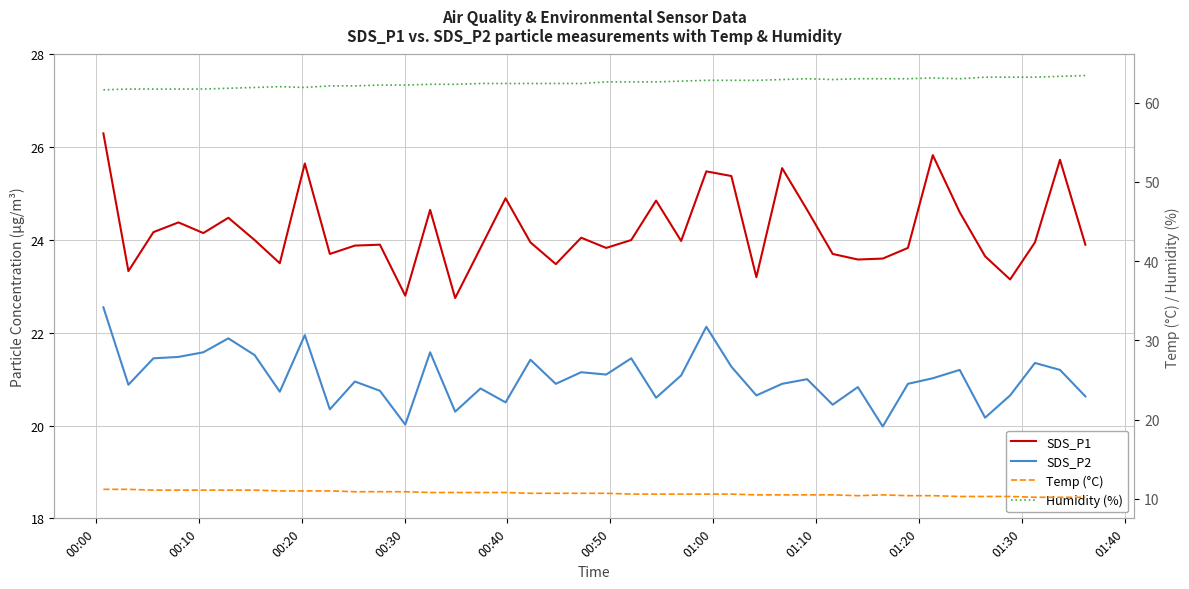

True or false: Temp (°C) has a value of 17.1 at 00:30.

False